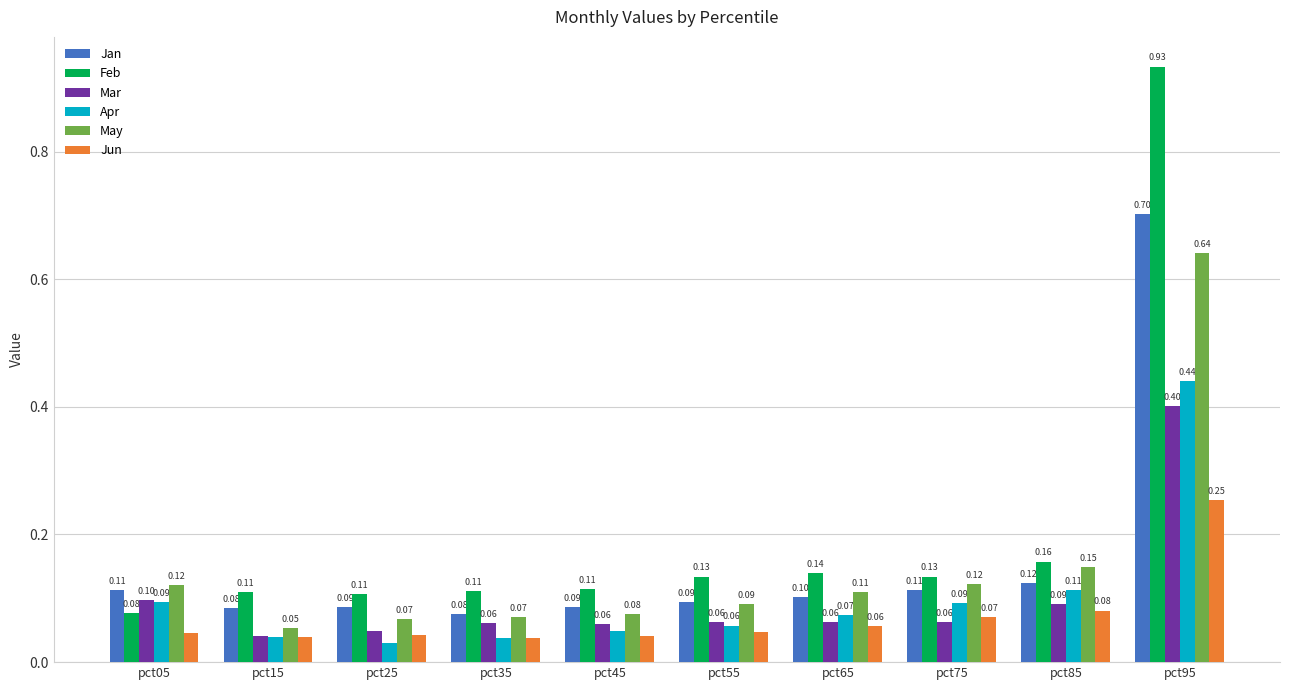

At how many categories does at least one series exceed 0?

10